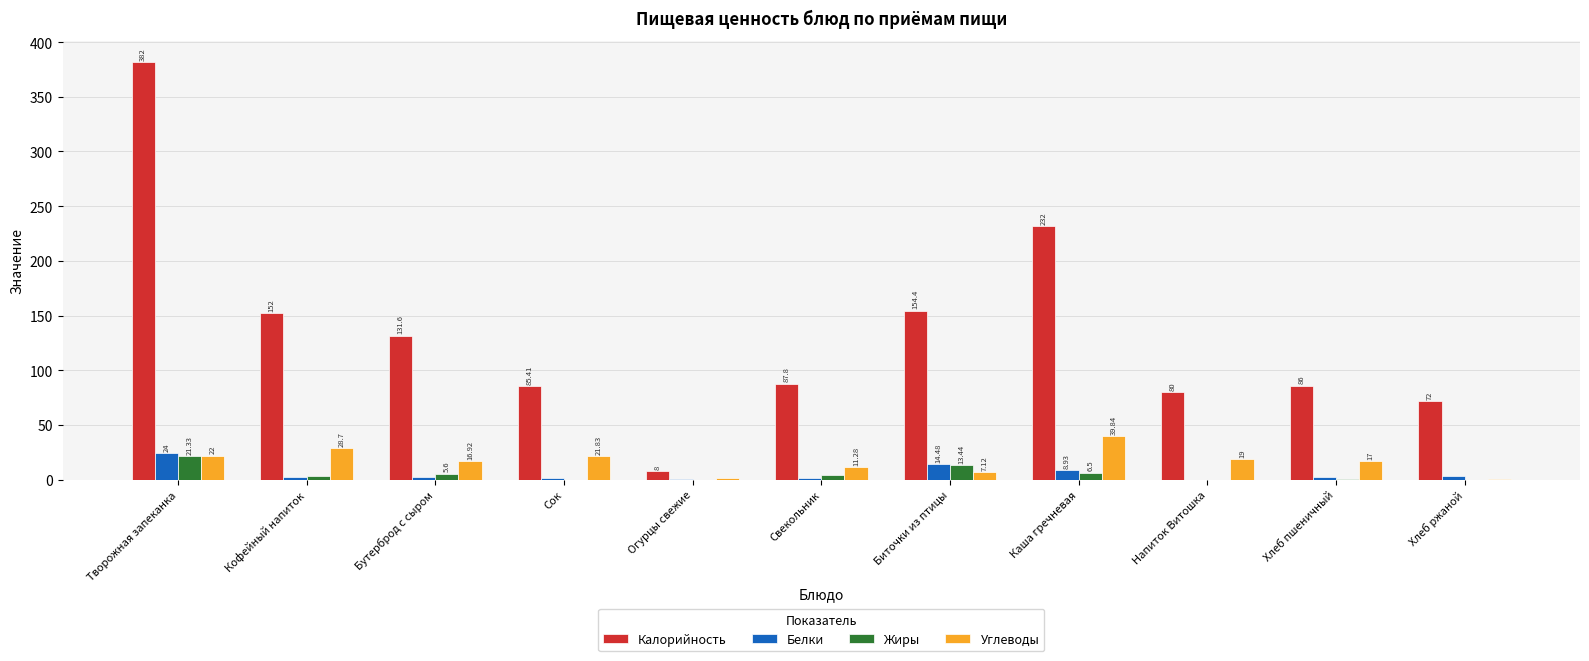

Between Бутерброд с сыром and Напиток Витошка, which series saw the biggest shift?

Калорийность